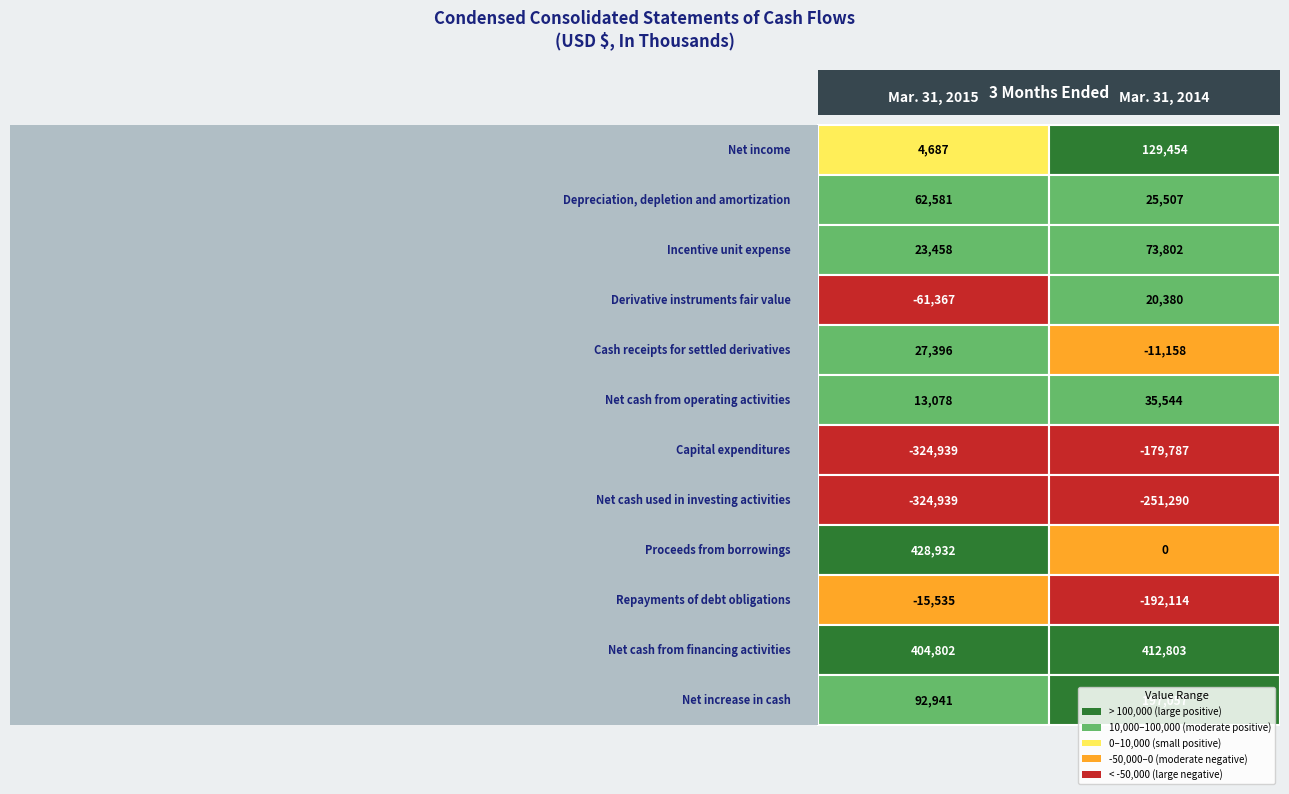

What is the sum of the Net cash from operating activities values at 0 and 1?

48622